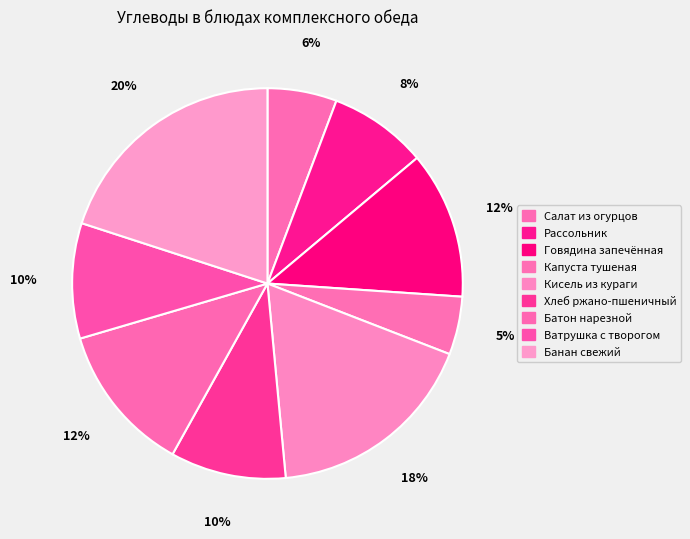

Count the number of slices in the pie.

9